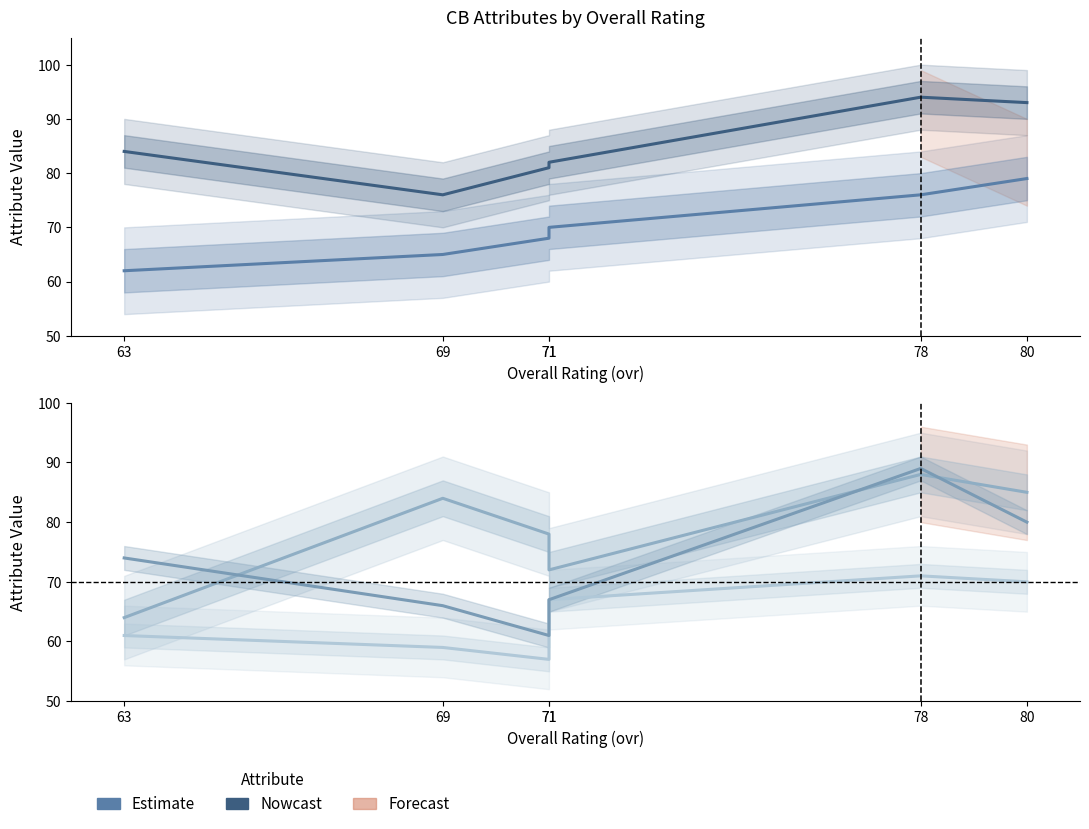

True or false: mental and jumping cross at least once.

False